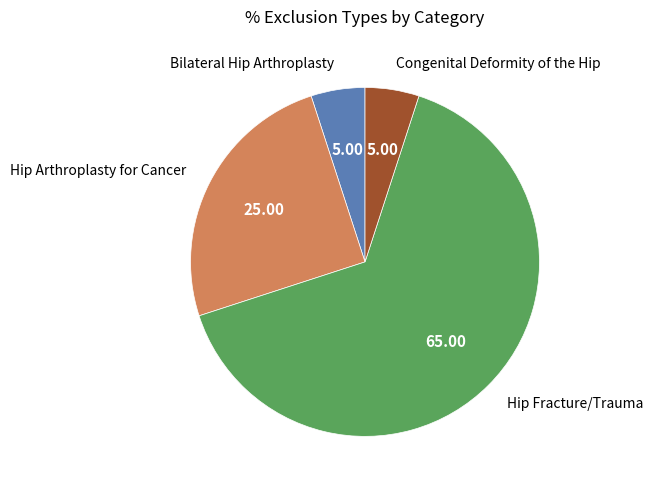

Is there any slice that represents more than half of the pie?

Yes